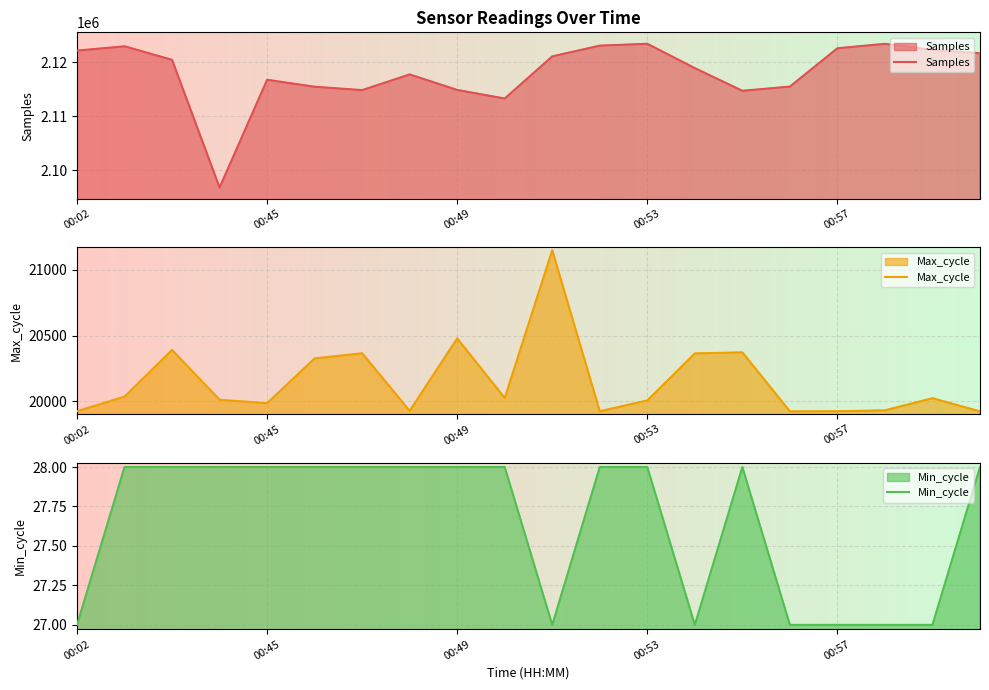

Which has a higher value, 7 or 15?

7